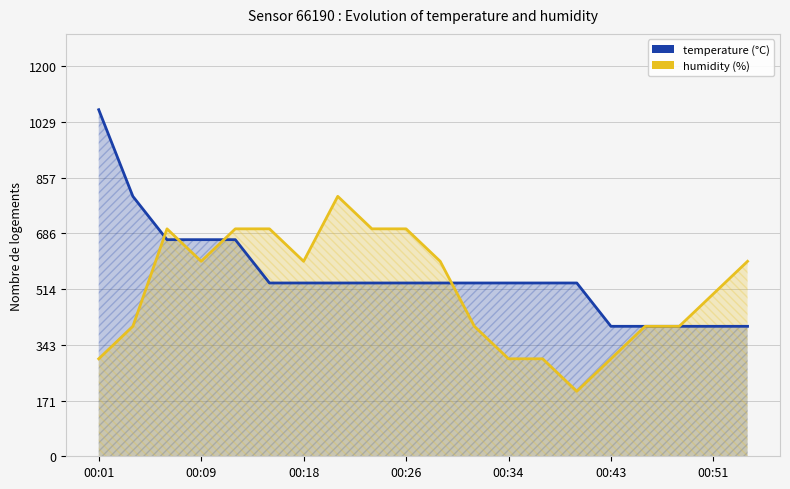

Reading left to right, what are all the values shown in this chart?

temperature: 1066.7	800.0	666.7	666.7	666.7	533.3	533.3	533.3	533.3	533.3	533.3	533.3	533.3	533.3	533.3	400.0	400.0	400.0	400.0	400.0
humidity: 300.0	400.0	700.0	600.0	700.0	700.0	600.0	800.0	700.0	700.0	600.0	400.0	300.0	300.0	200.0	300.0	400.0	400.0	500.0	600.0